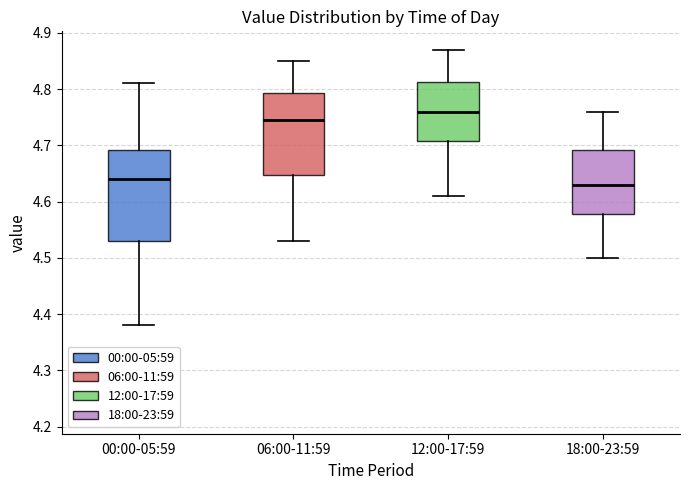

Where is the upper edge of the box for 18:00-23:59 on the y-axis? The values are not printed on the chart, so give them approximately, as read against the axis.

4.69